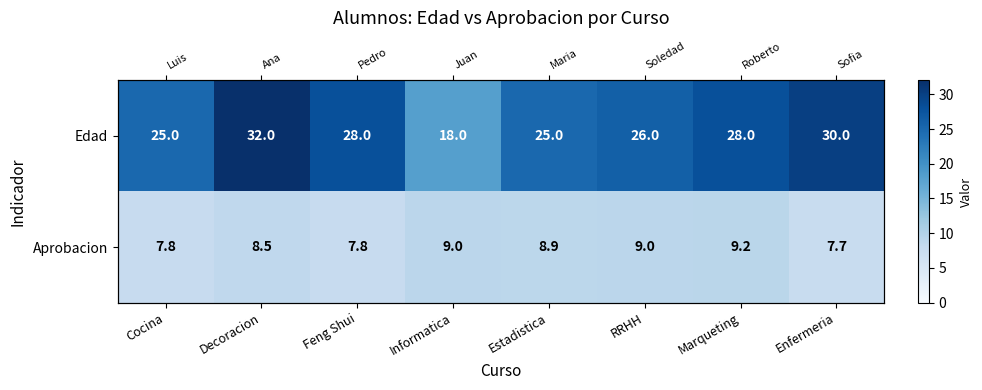

True or false: Aprobacion has a value of 8.9 at Estadistica.

True